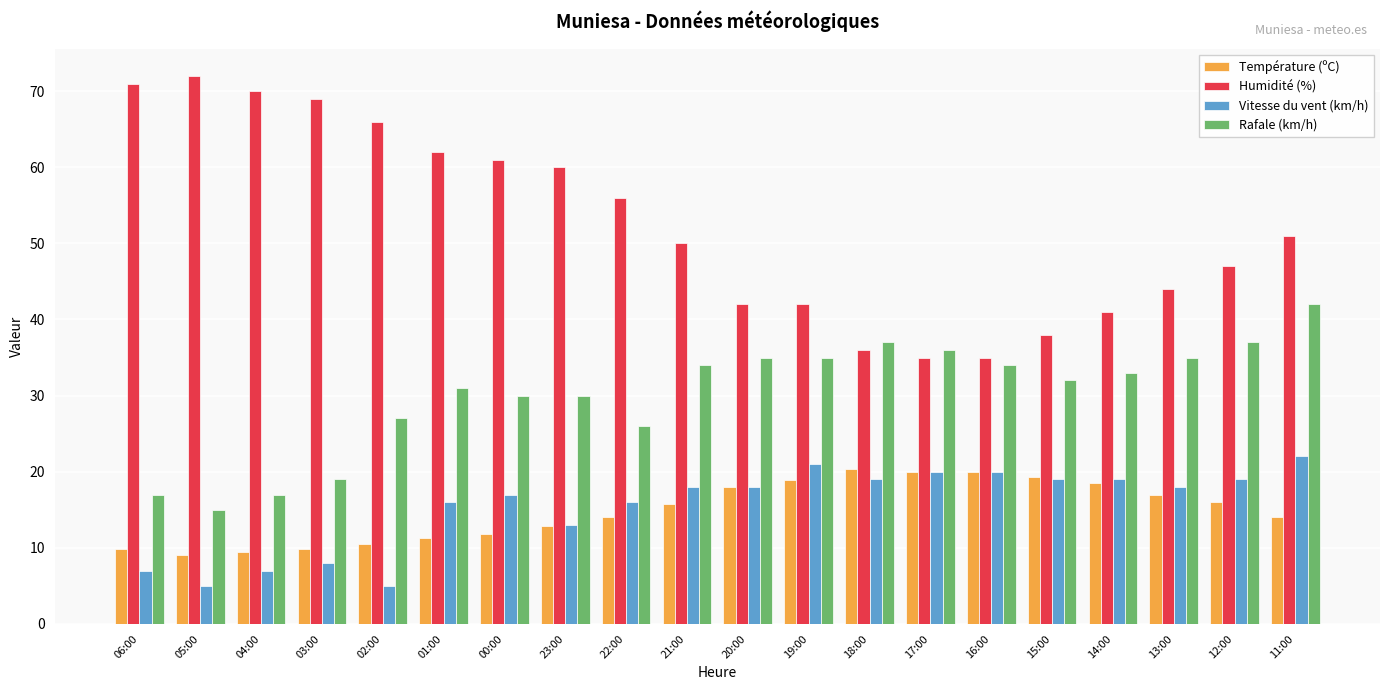

What is the minimum value for Humidité (%)?

35.0